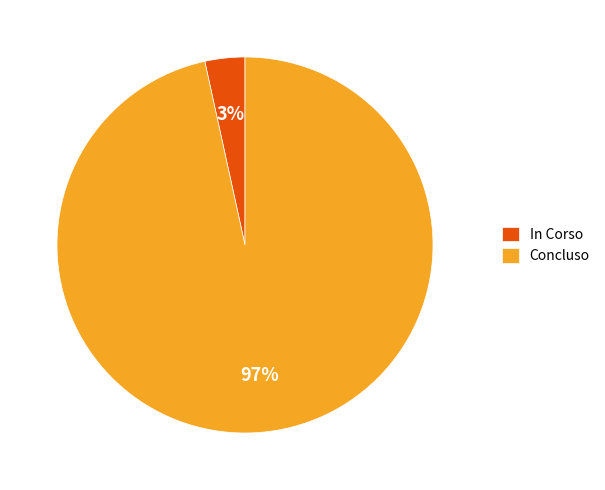

To the nearest percent, what percentage of the pie is In Corso?

3%